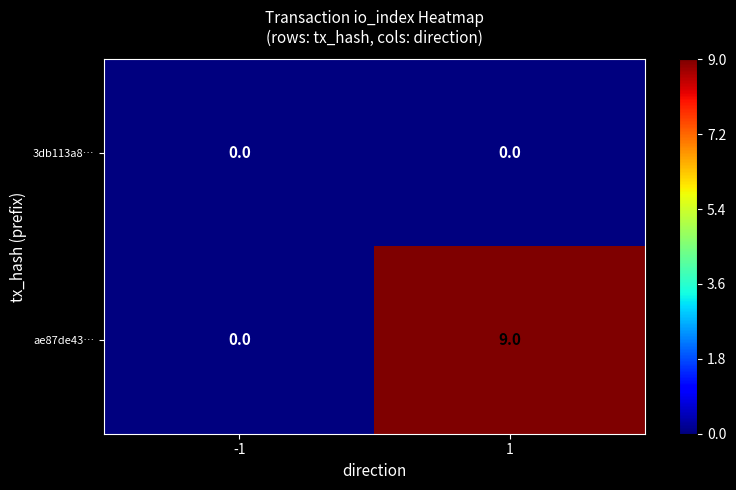

Reading left to right, transcribe all the data shown in this chart.

3db113a8…: 0	0
ae87de43…: 0	9